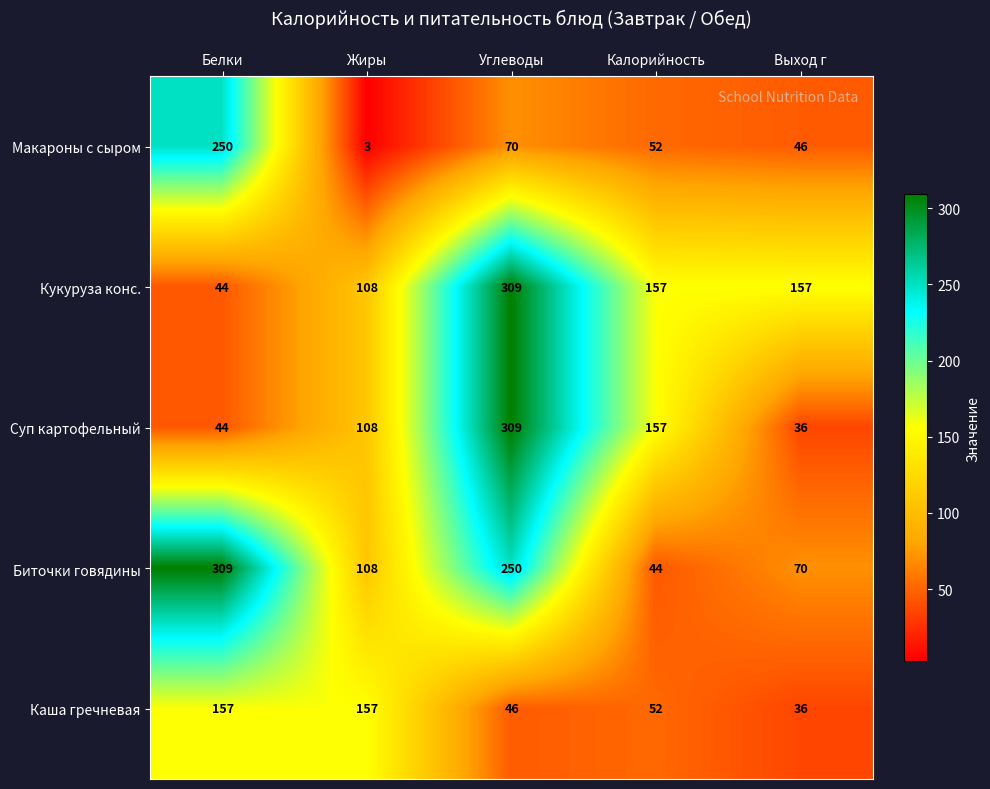

What is the difference between the maximum and second lowest values in the Макароны с сыром series?

204